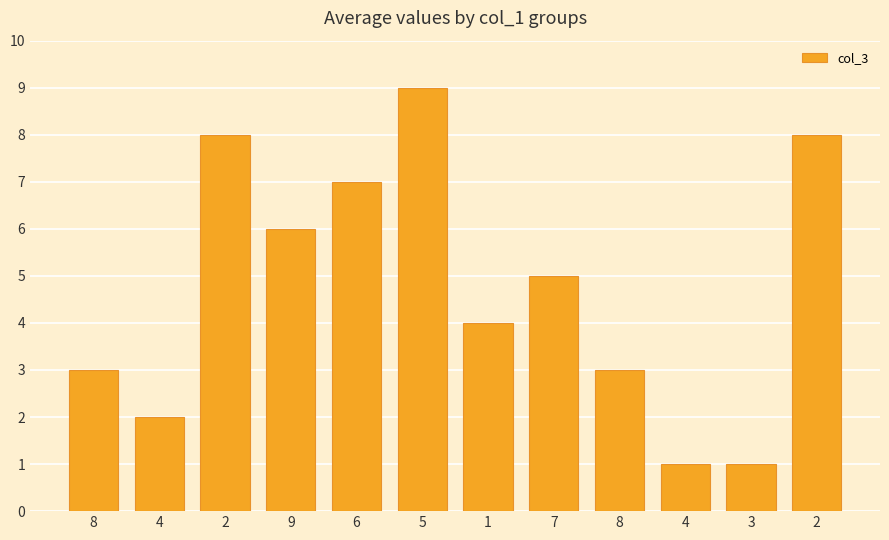

What is the value of the 6th bar from the left?

9